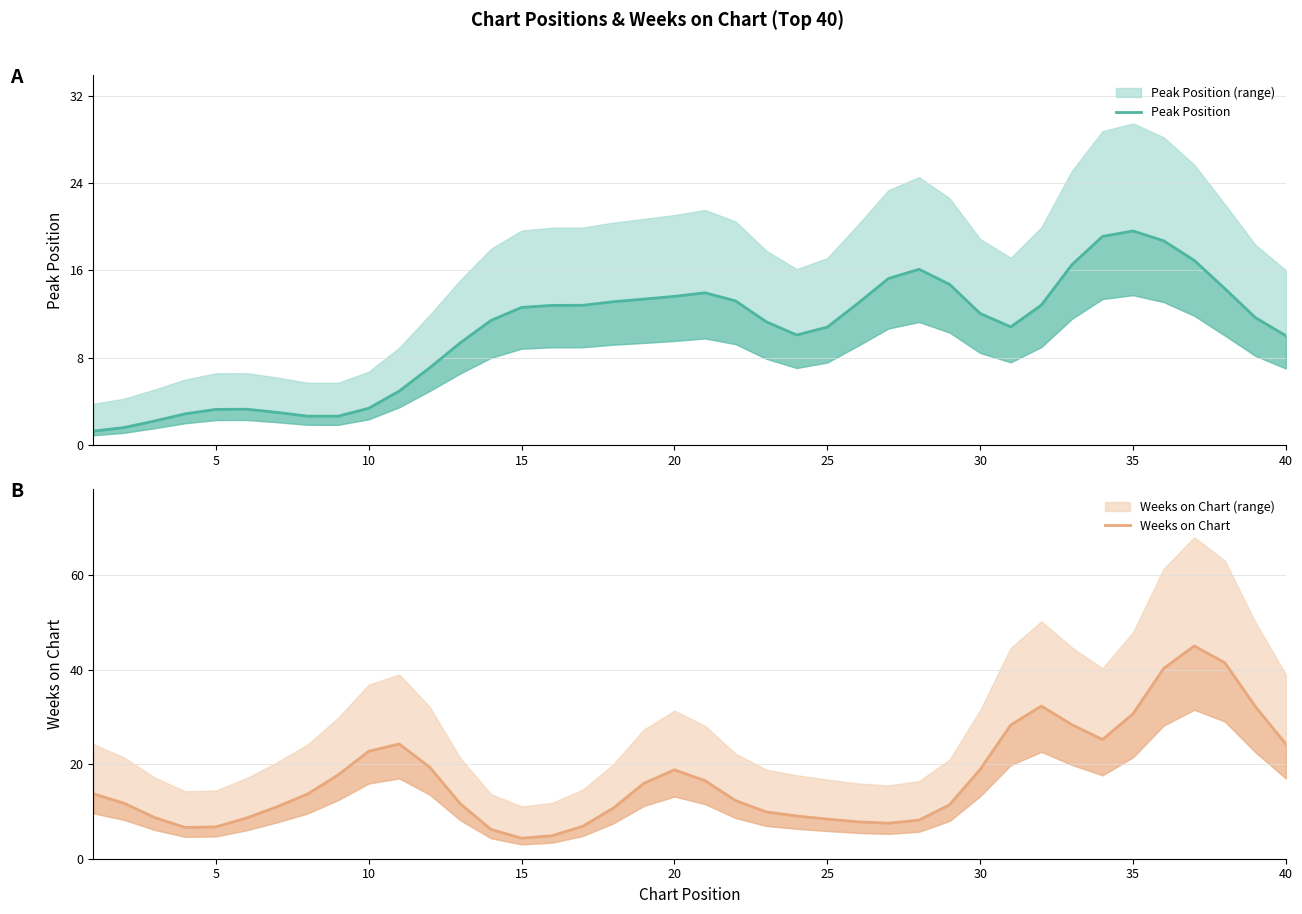

Does the chart have visible grid lines?

Yes